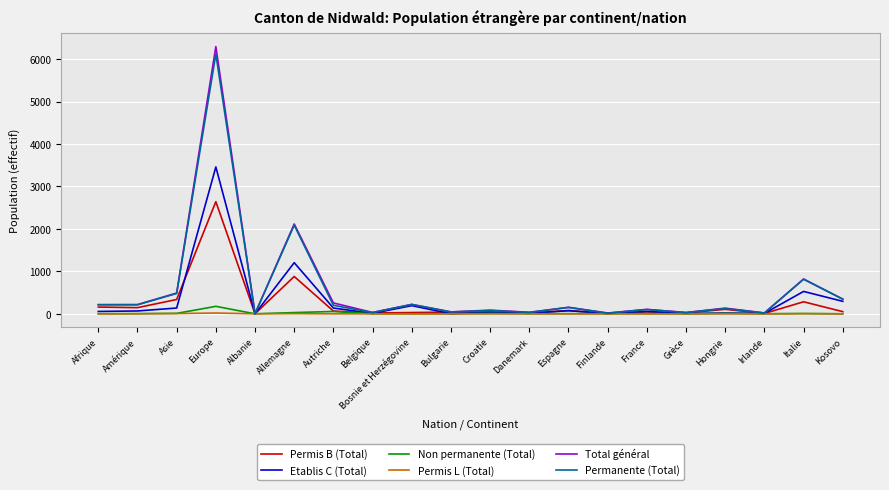

What position from the left is Allemagne?

6